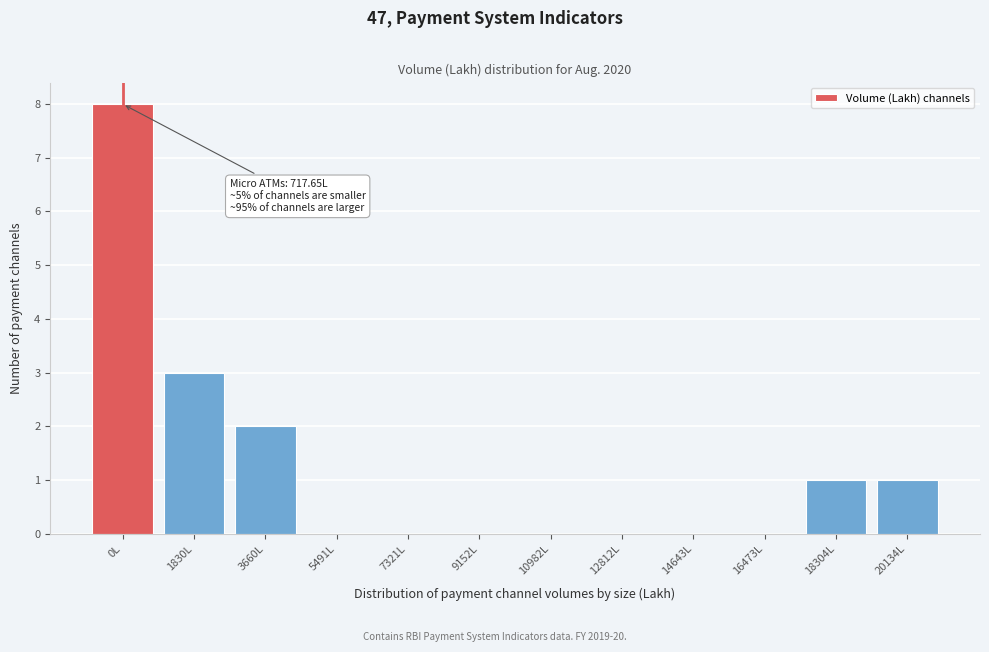

Reading left to right, extract all data points from this chart.

0L=8	1830L=3	3660L=2	5491L=0	7321L=0	9152L=0	10982L=0	12812L=0	14643L=0	16473L=0	18304L=1	20134L=1